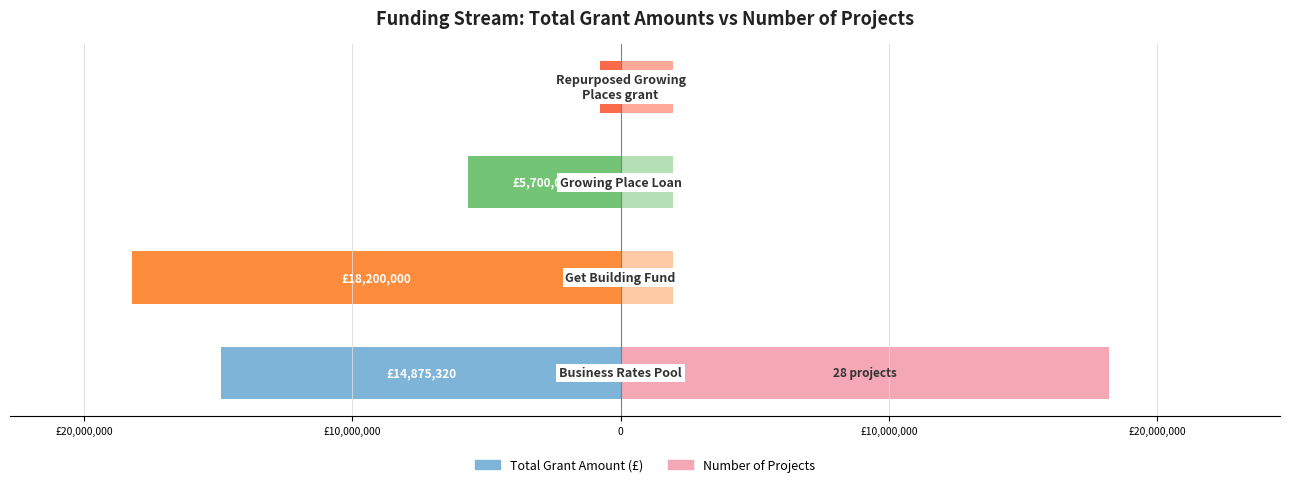

What is the spread (max minus min) of values at £10,000,000?

7650000